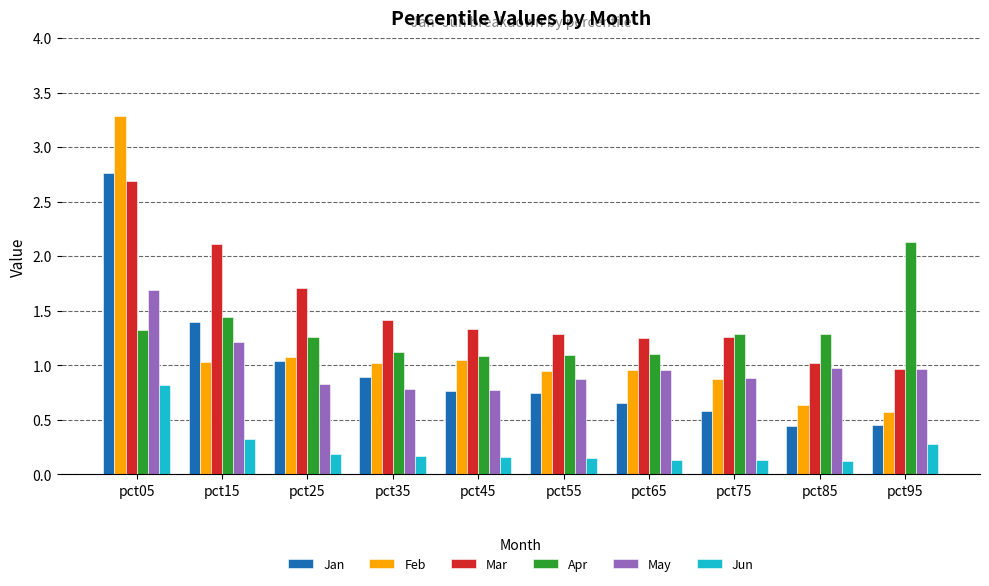

What is the total value across all series at pct05?

12.6